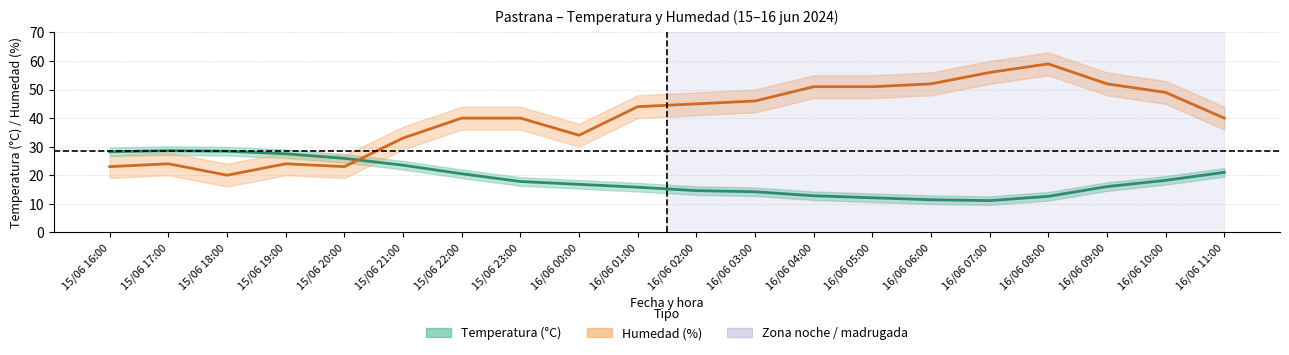

Between which two adjacent categories do Humedad (%) and Temperatura (°C) first intersect?

15/06 20:00 and 15/06 21:00